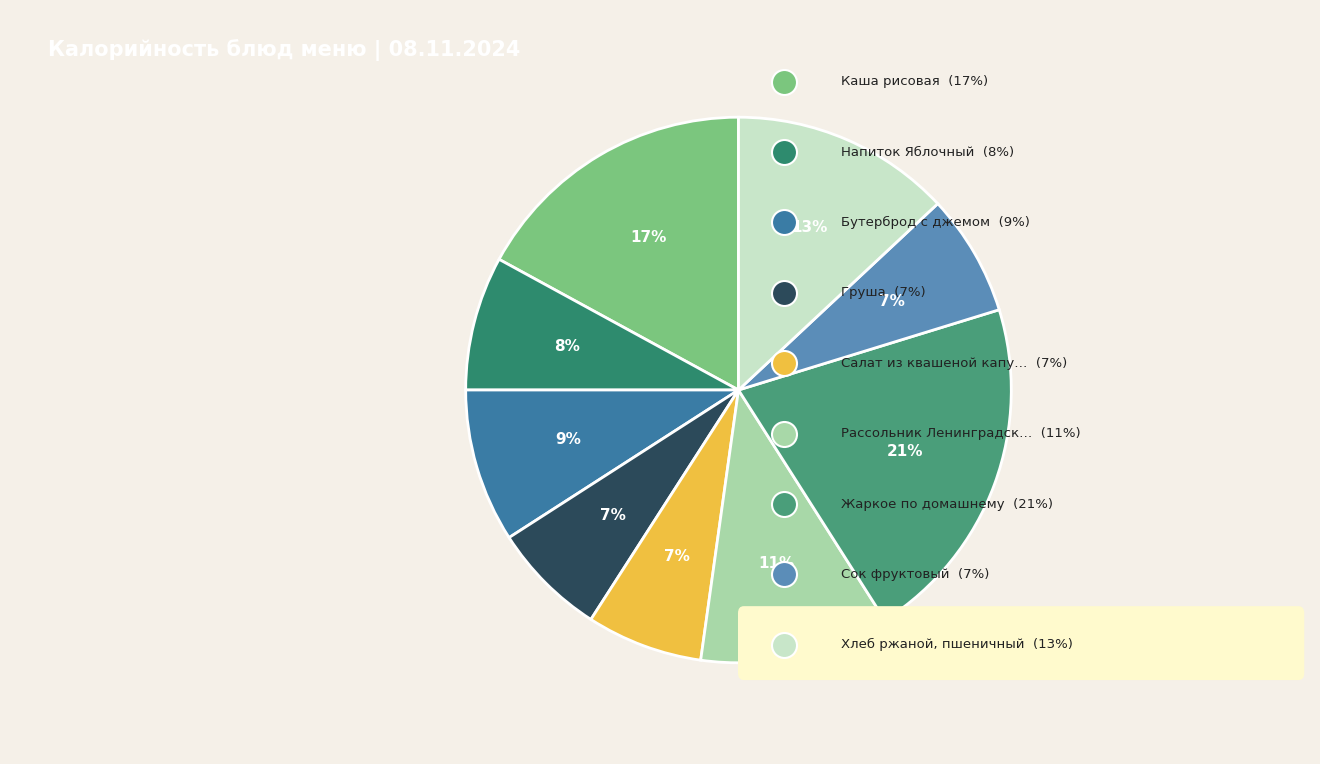

Is there any slice that represents more than half of the pie?

No